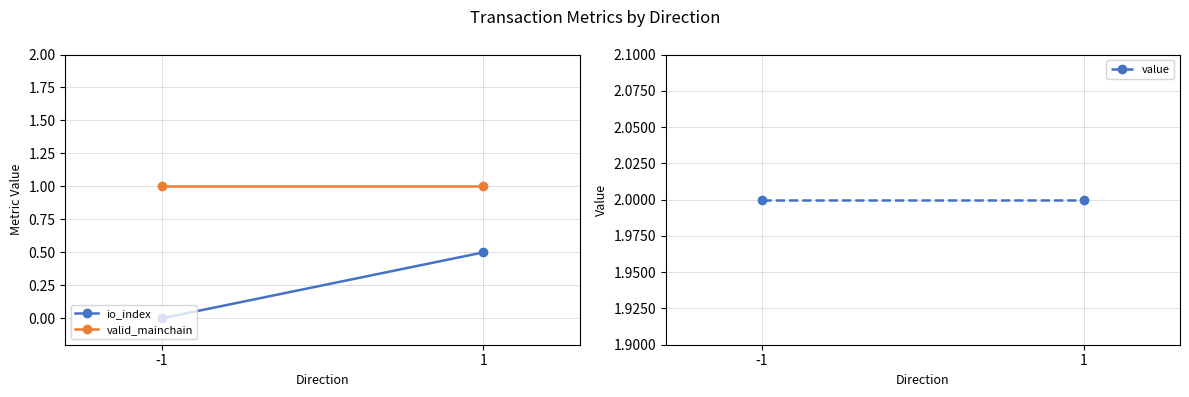

How many lines are shown in the chart?

3